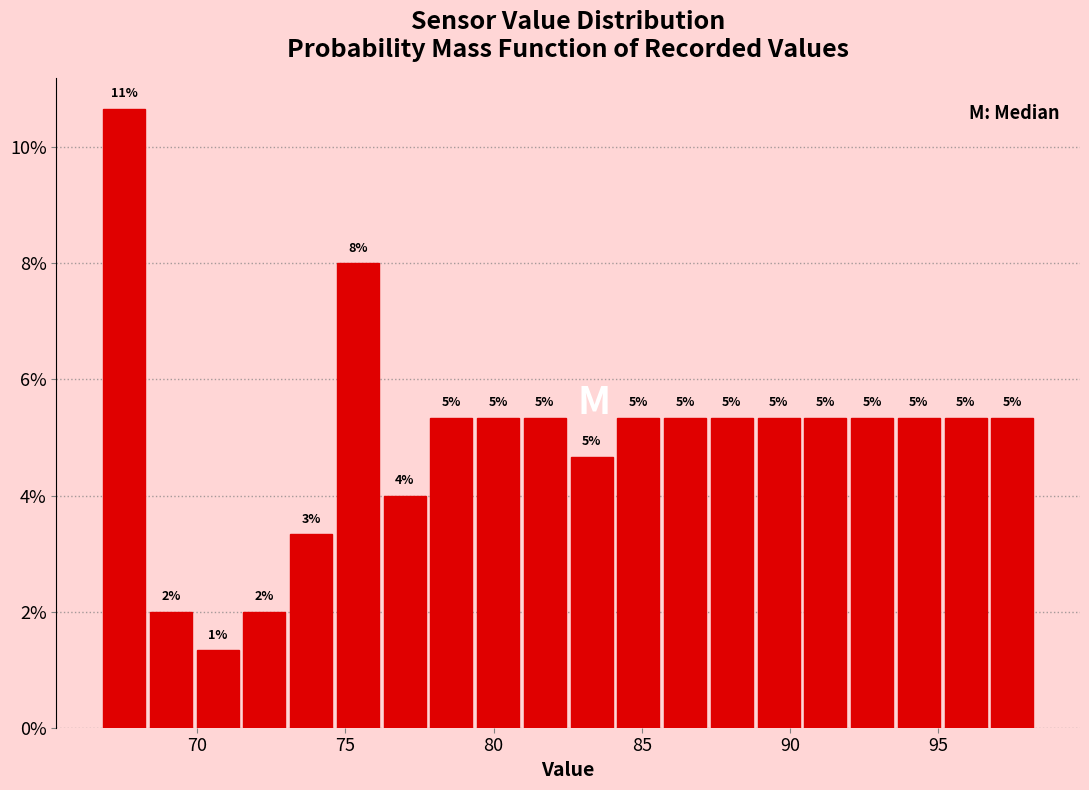

Around what value on the x-axis is the tallest bar? Give the approximate position of its centre, as read against the axis.

67.5